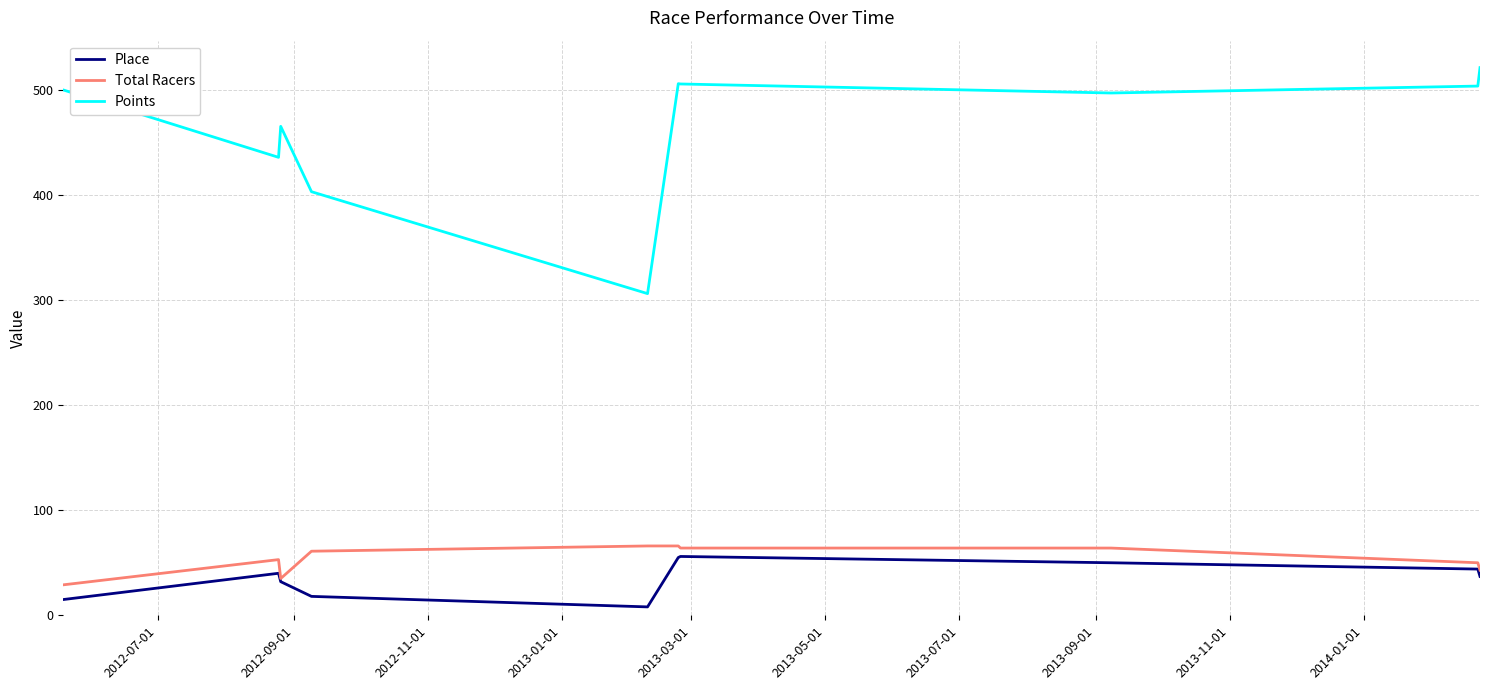

Which series has the widest spread of values?

Points